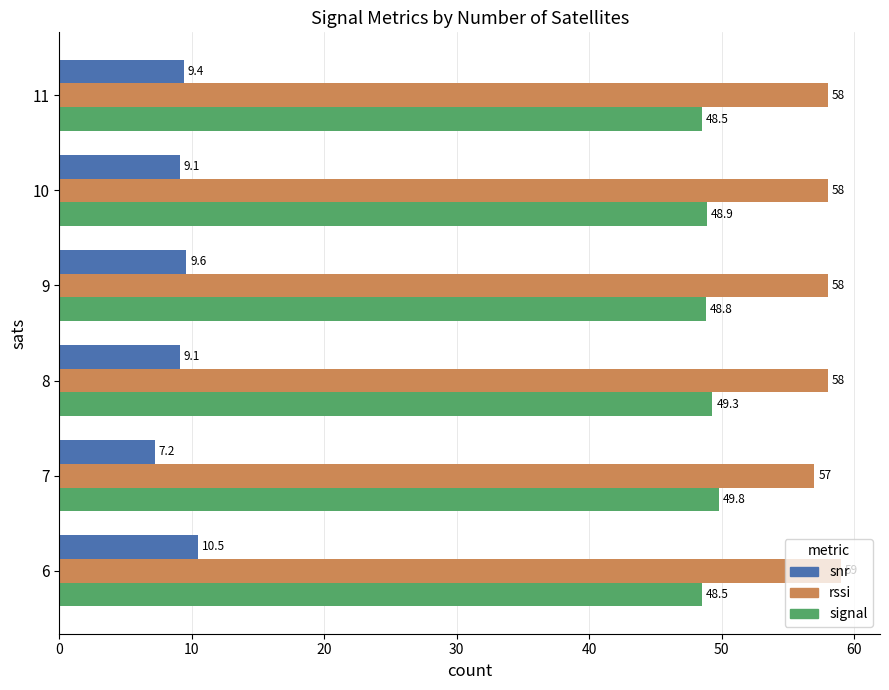

What is the total value across all series at 7?

114.0